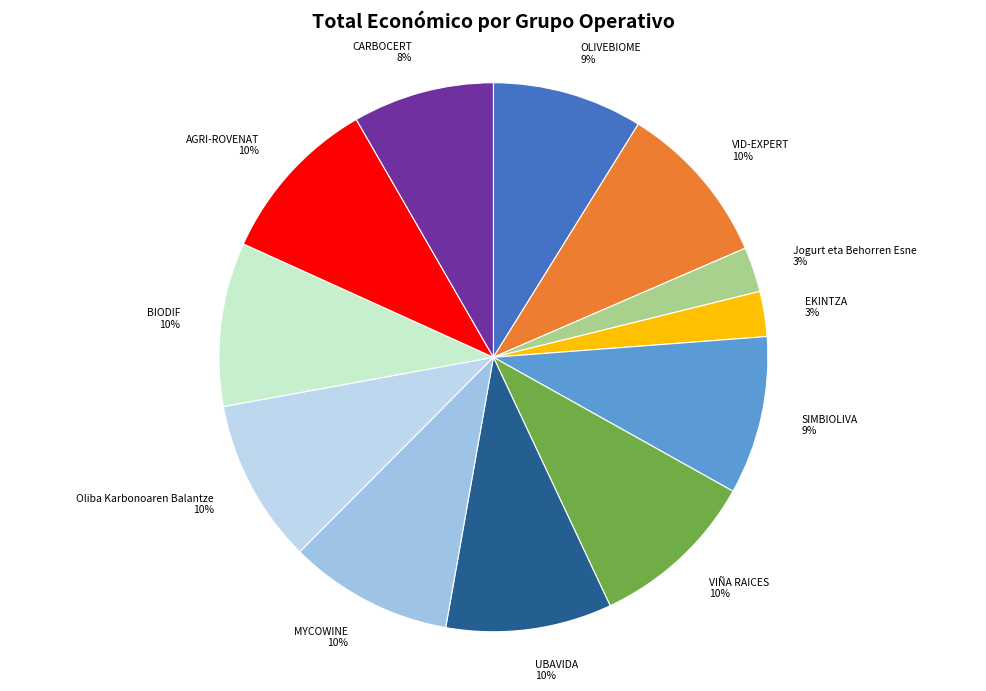

What is the ratio of the value at OLIVEBIOME to the value at VIÑA RAICES?

0.9